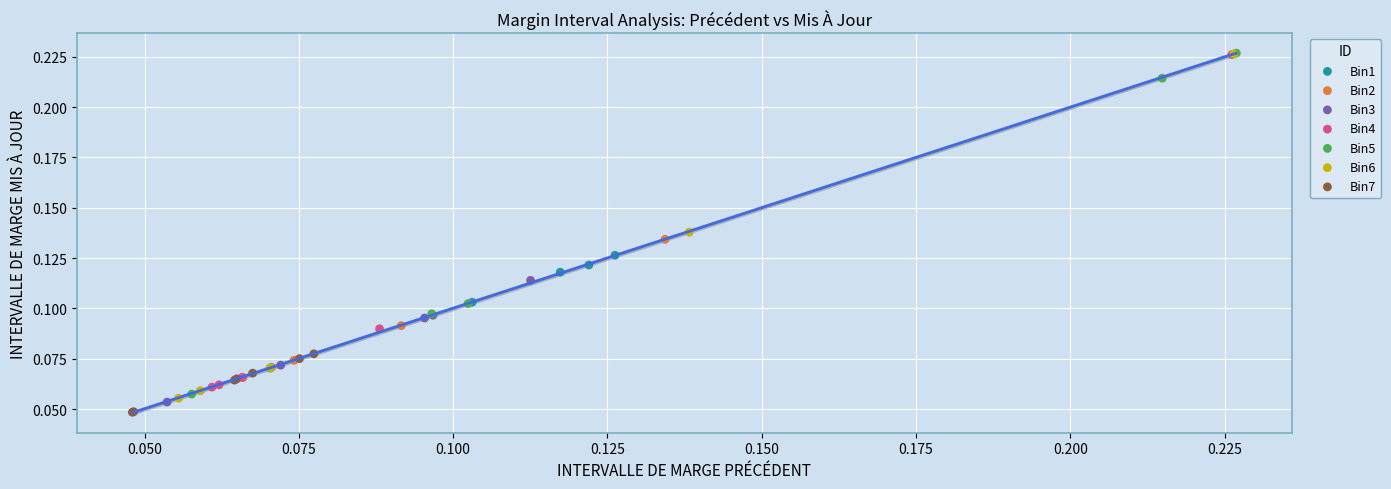

What are all the series names shown in the legend?

Bin1, Bin2, Bin3, Bin4, Bin5, Bin6, Bin7